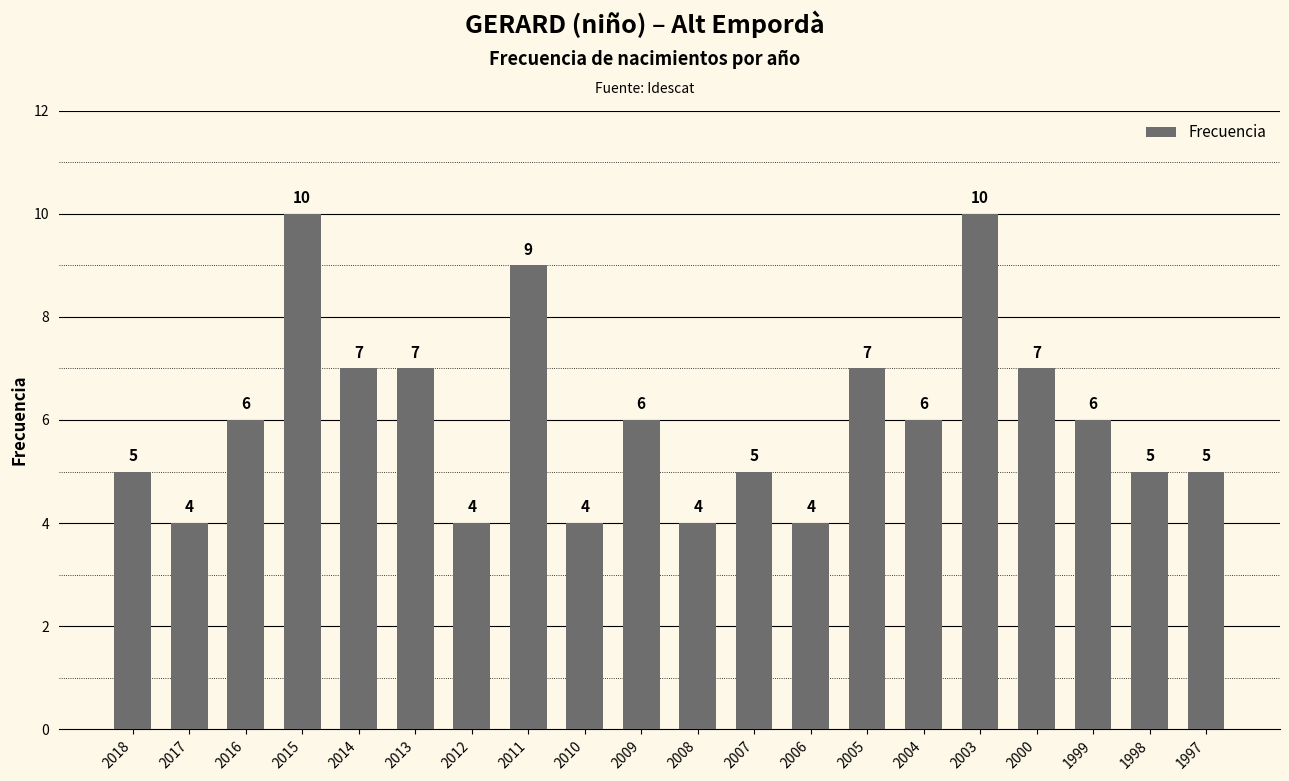

How many series are shown in this chart?

1